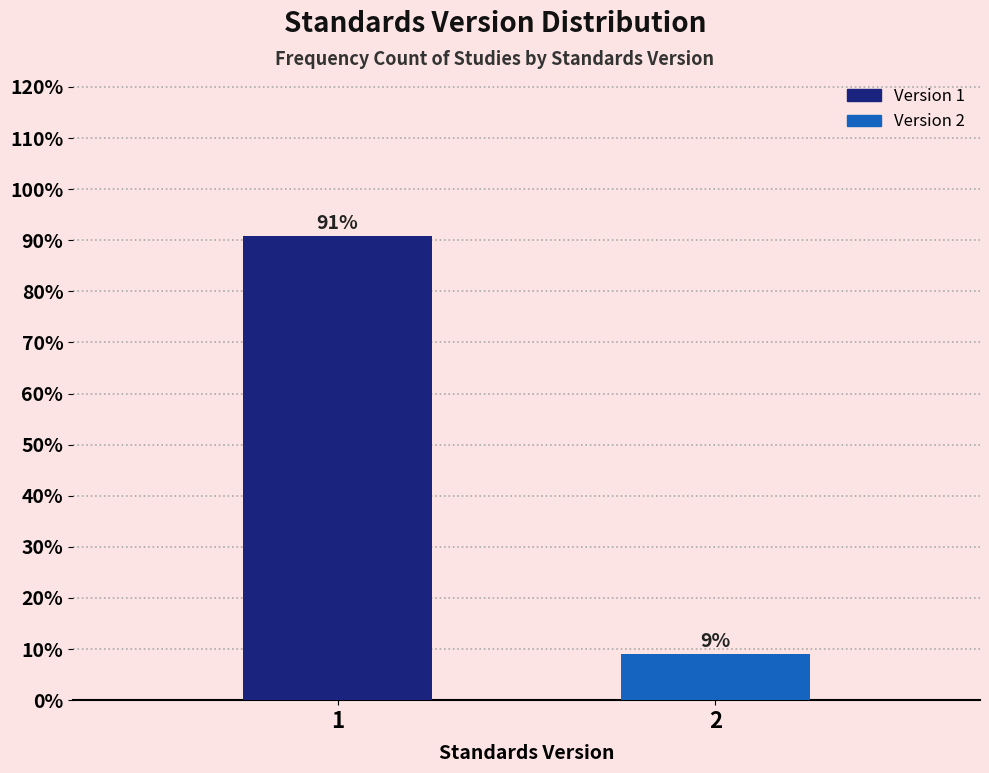

What is the sum of all values?

100.0